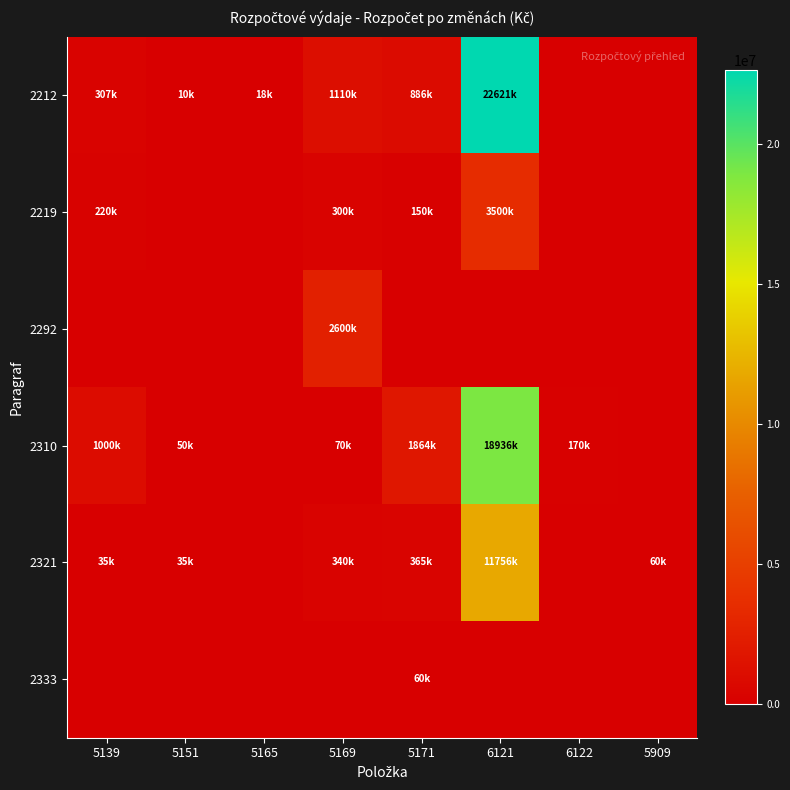

Between 5165 and 5171, which series saw the biggest shift?

2310